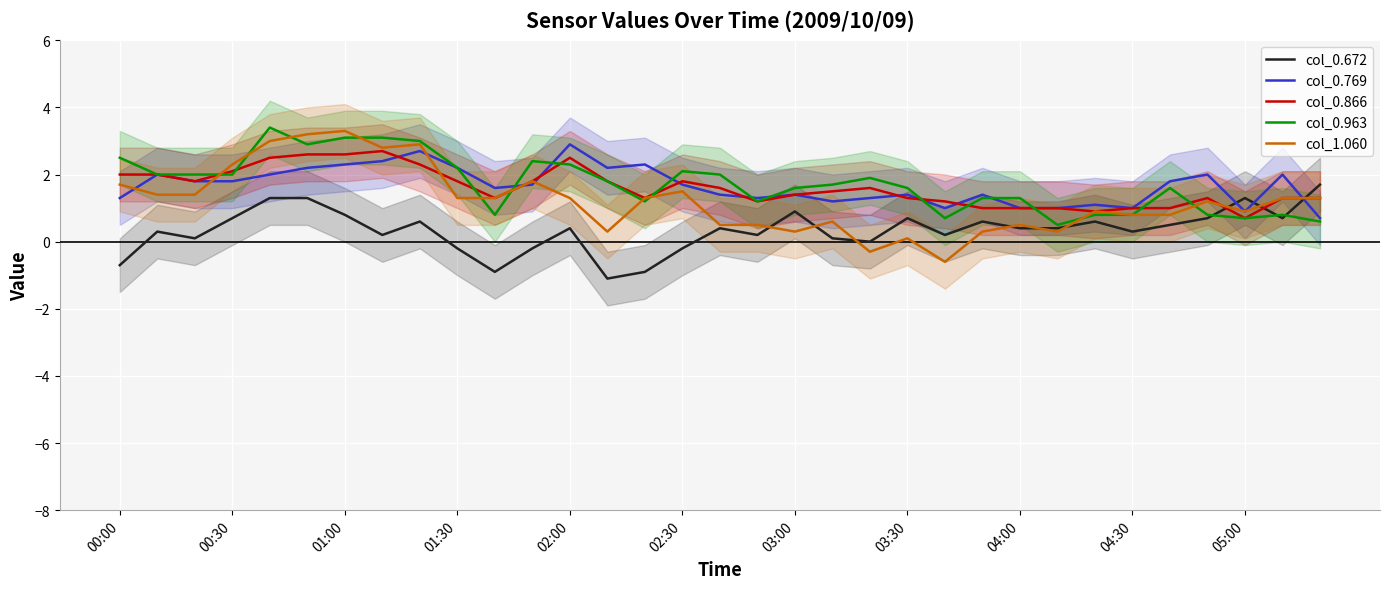

At 20, list the series in order from smallest to largest.

col_1.060, col_0.672, col_0.769, col_0.866, col_0.963